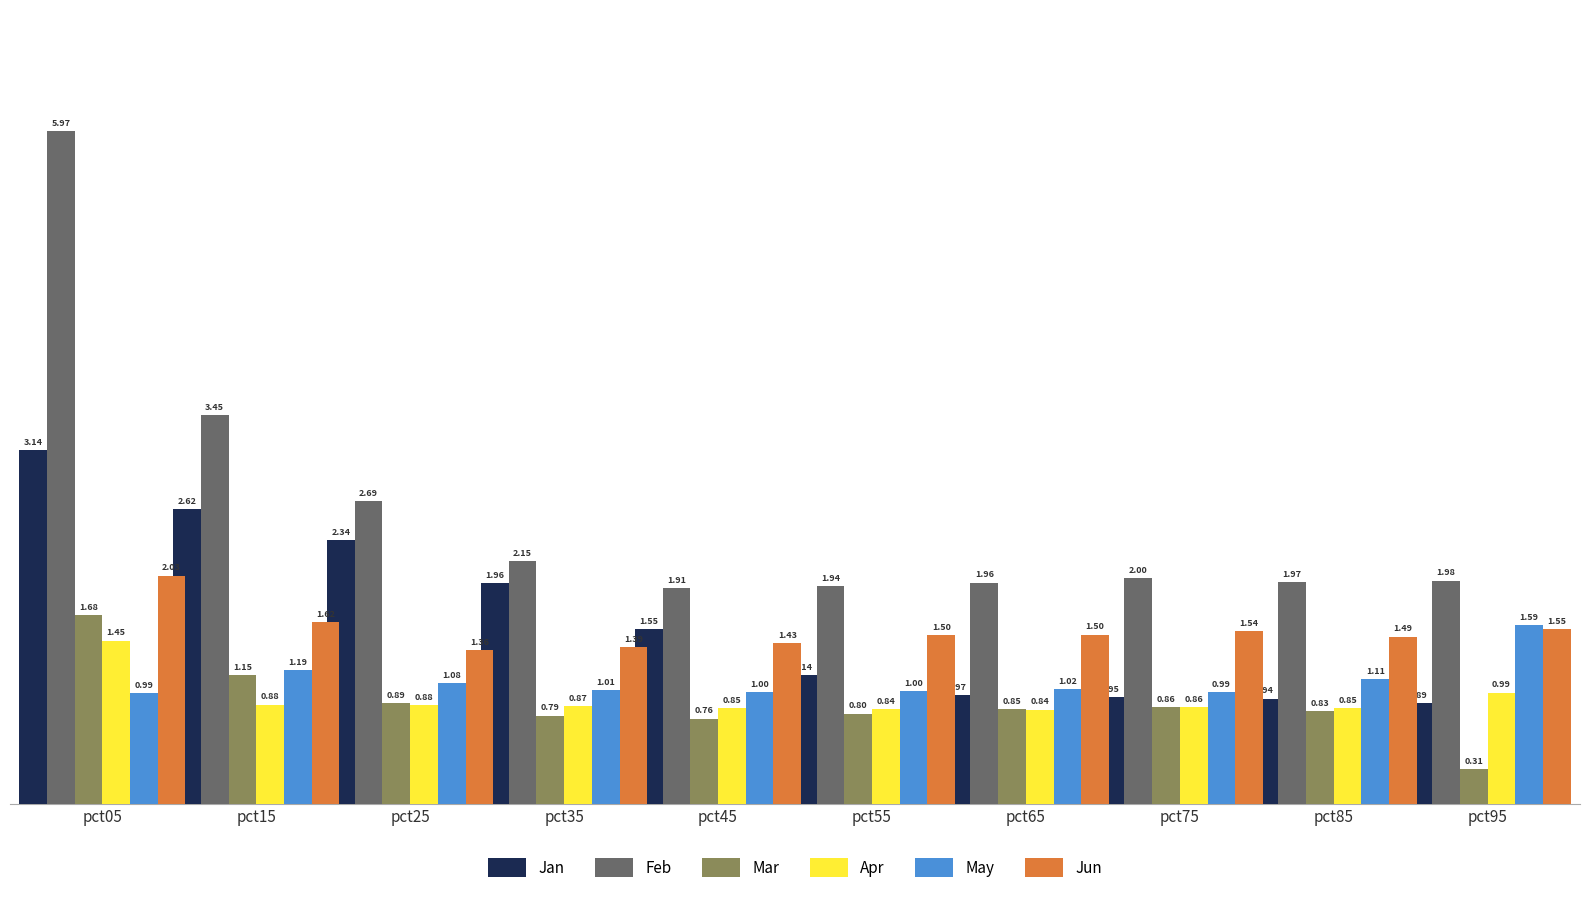

What is the sum of the Jun values at pct15 and pct45?

3.0